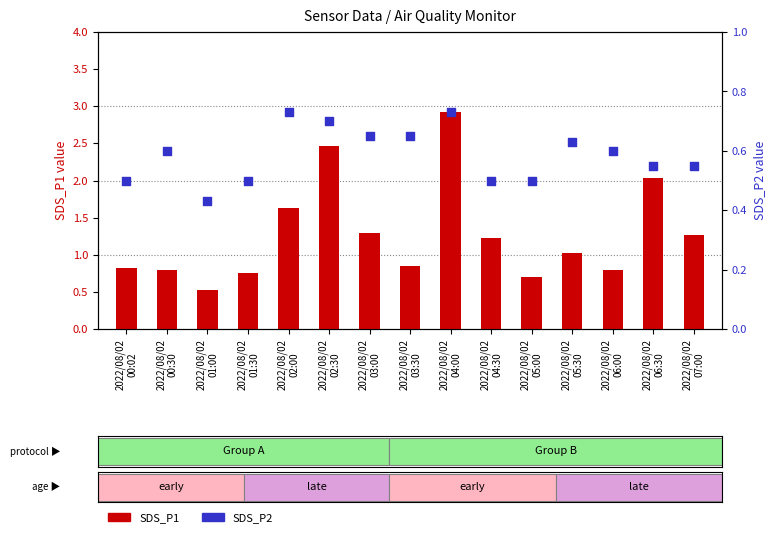

Which series reaches the minimum Y coordinate?

SDS_P2